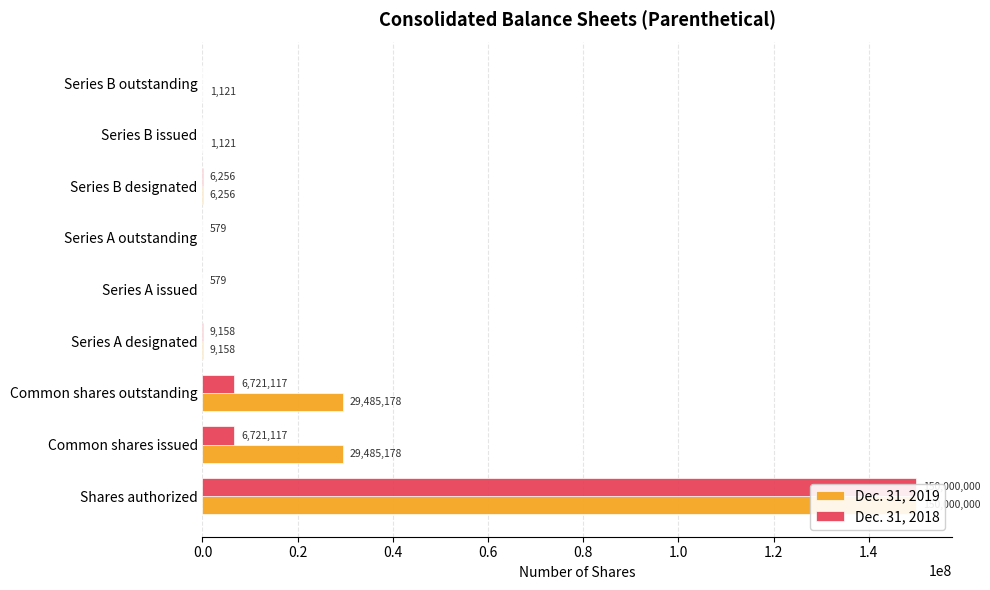

How many bars are there in total?

18